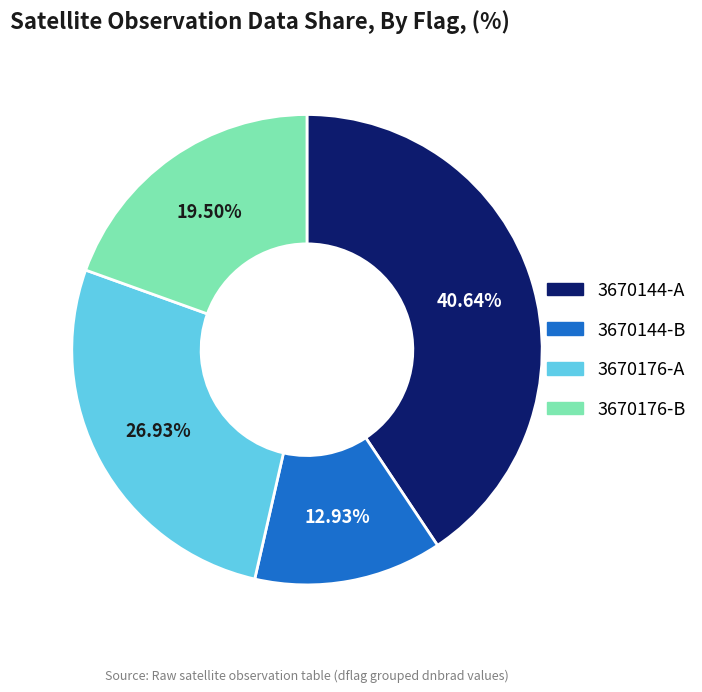

Is there a majority slice in this chart?

No